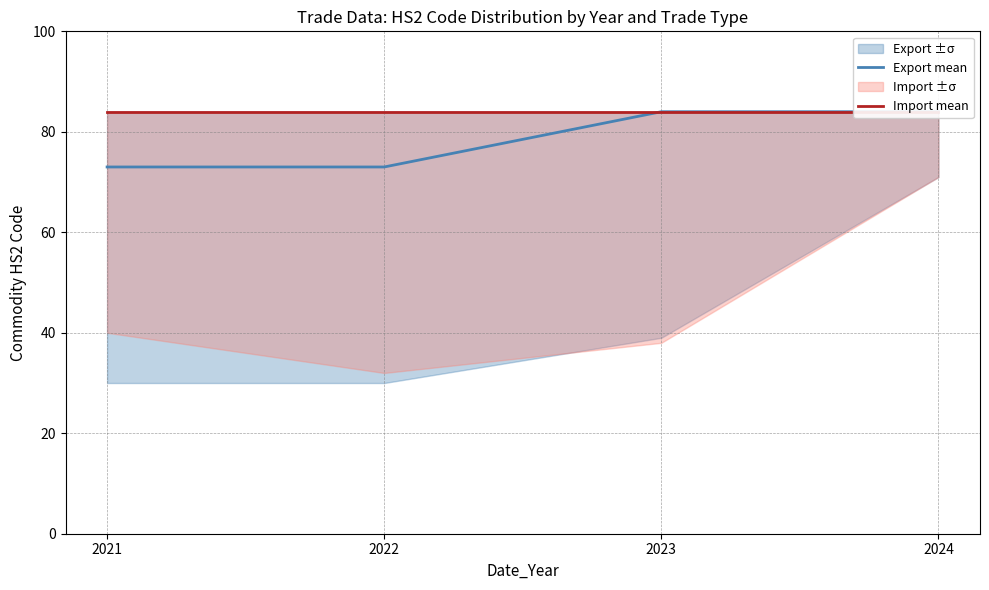

Which label corresponds to the smallest value in the chart?

2021